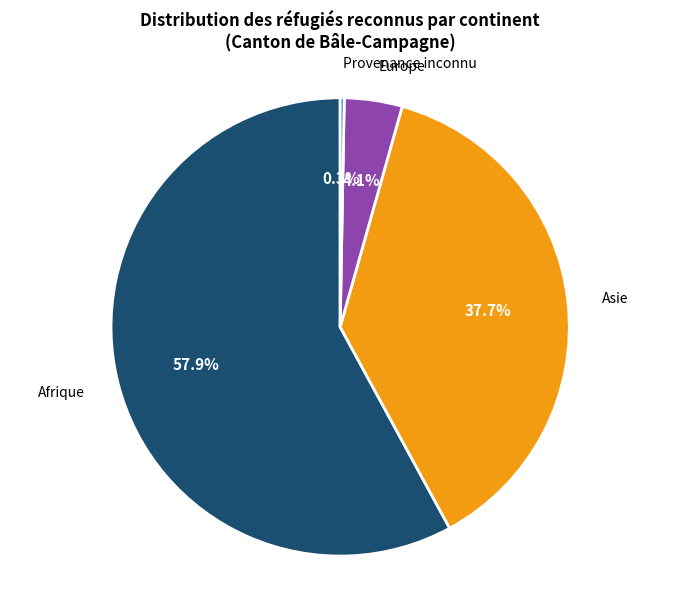

To the nearest percent, what is the difference between the largest and smallest slice percentages?

58%